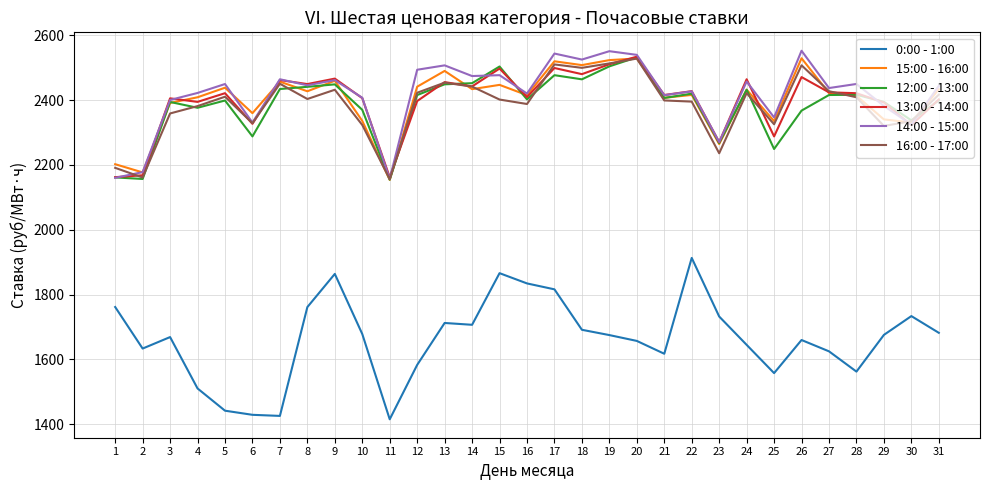

True or false: 15:00 - 16:00 and 0:00 - 1:00 cross at least once.

False